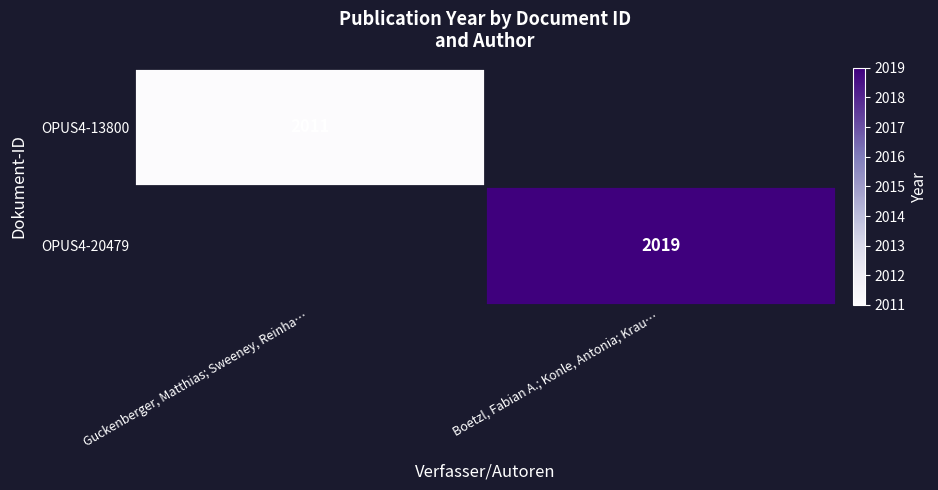

The OPUS4-13800 series shows 3478 at Guckenberger, Matthias; Sweeney, Reinha…. True or false?

False